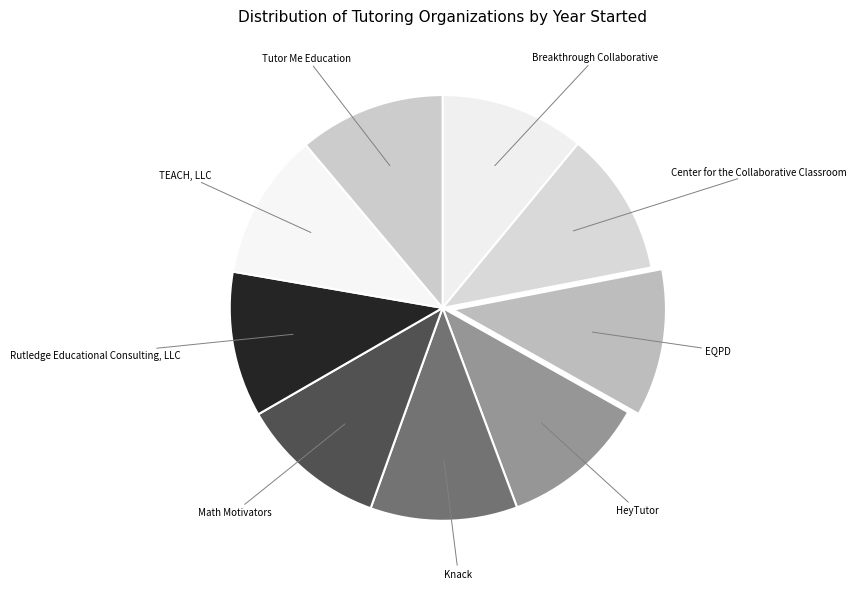

Count the number of slices in the pie.

9